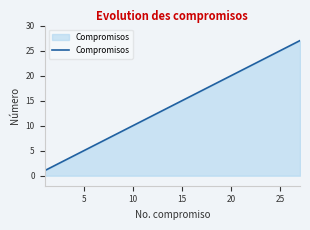

What is the difference between the maximum and minimum values?

26